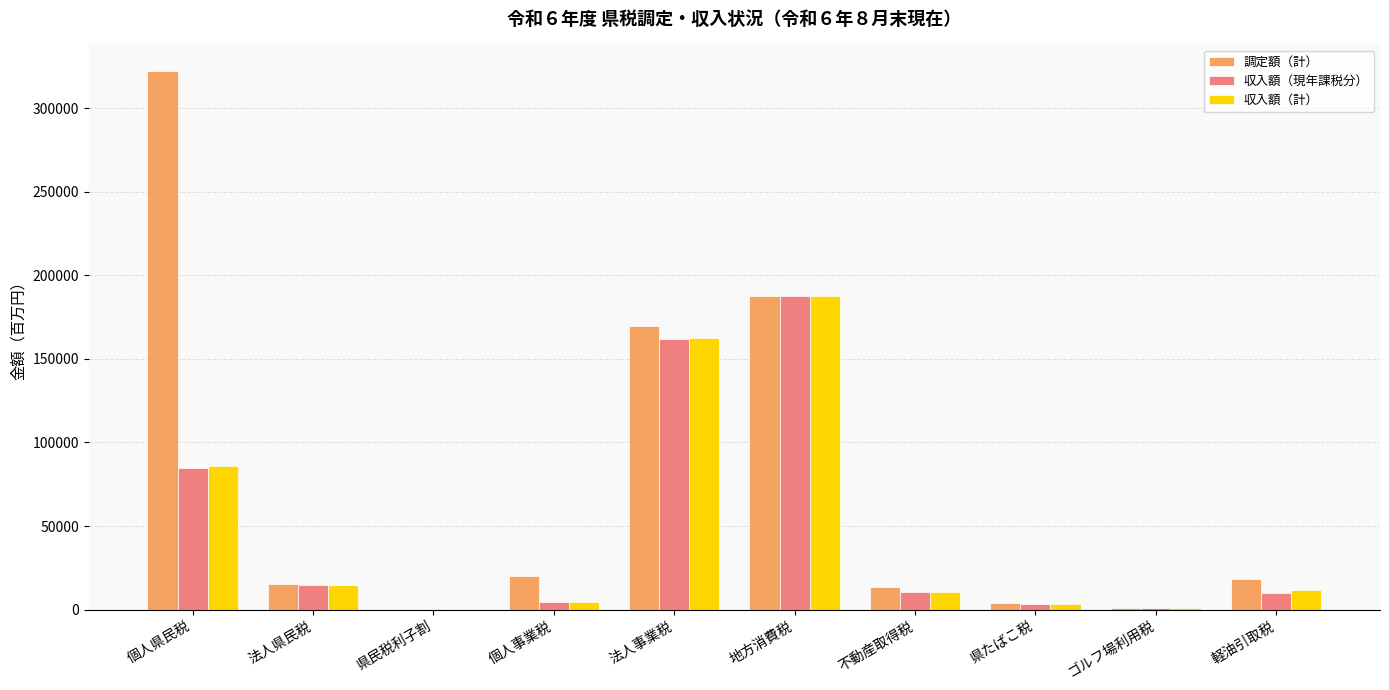

Count the number of data series in this chart.

3